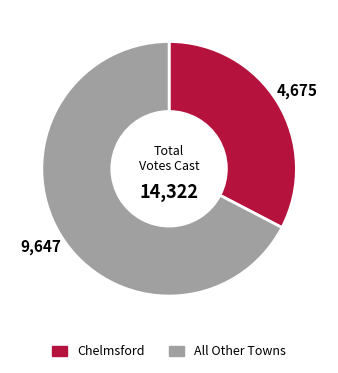

Which slice represents more than half of the pie?

All Other Towns